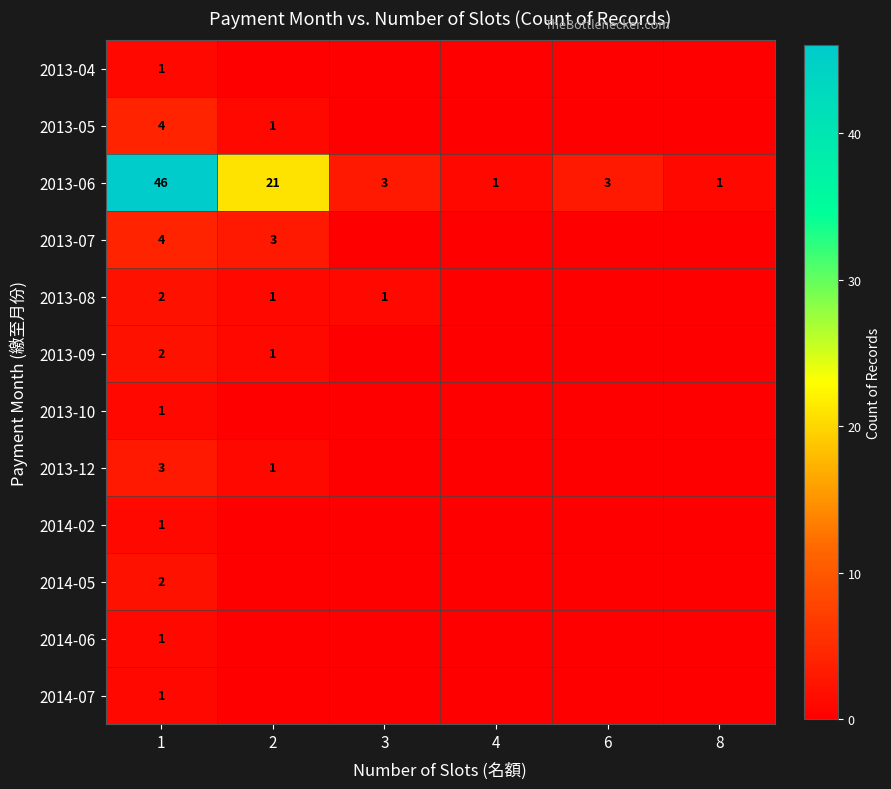

True or false: 2013-06 has a value of 0 at 8.

False